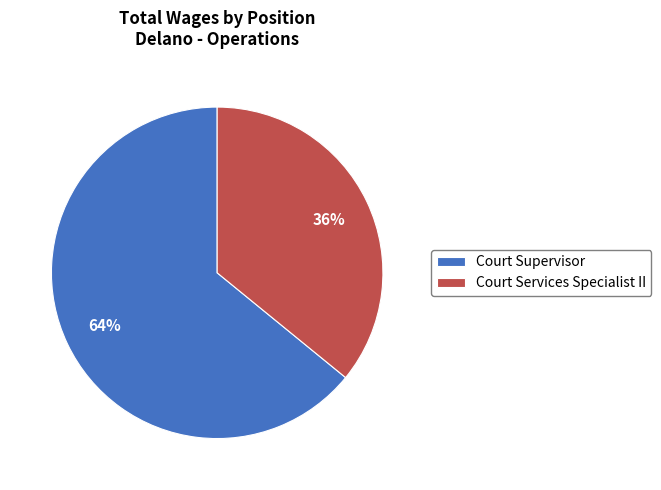

Is it true that Court Supervisor is 74% of the pie?

False